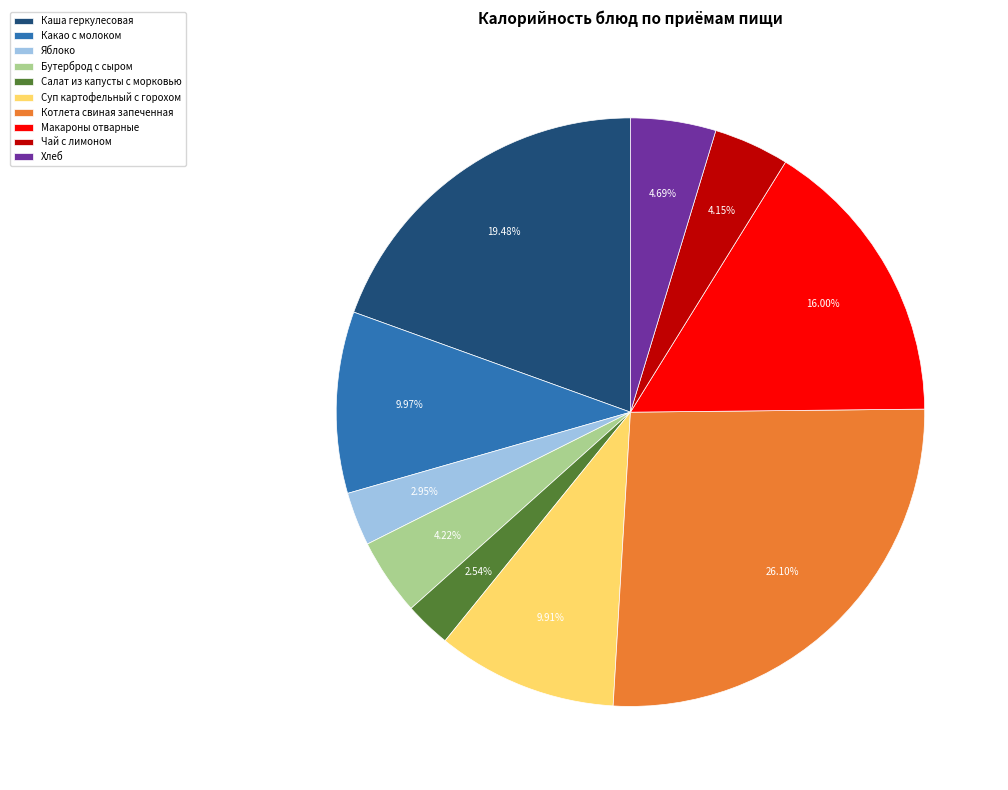

Do Макароны отварные and Салат из капусты с морковью together represent more than half of the pie?

No